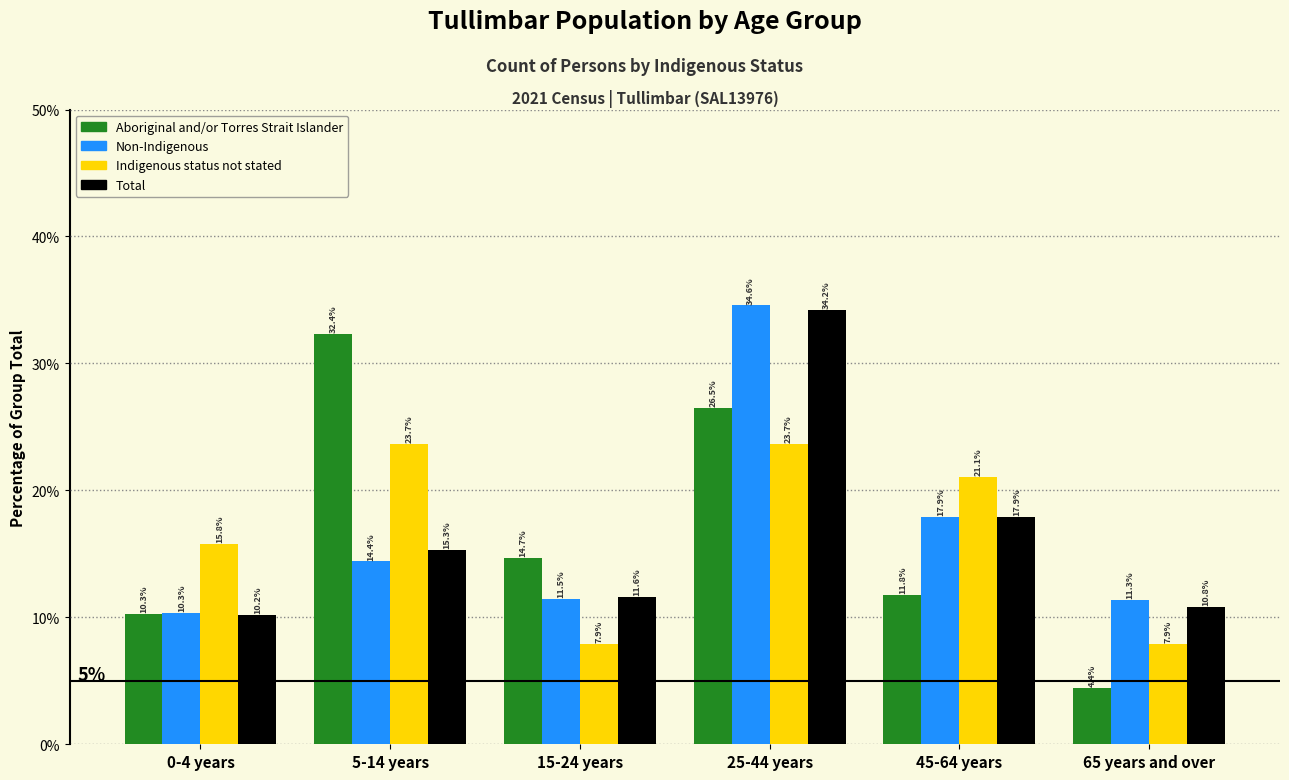

Reading left to right, list all the values displayed in this chart.

Aboriginal and/or Torres Strait Islander: 0-4 years=10.3	5-14 years=32.4	15-24 years=14.7	25-44 years=26.5	45-64 years=11.8	65 years and over=4.4
Non-Indigenous: 0-4 years=10.3	5-14 years=14.4	15-24 years=11.5	25-44 years=34.6	45-64 years=17.9	65 years and over=11.3
Indigenous status not stated: 0-4 years=15.8	5-14 years=23.7	15-24 years=7.9	25-44 years=23.7	45-64 years=21.1	65 years and over=7.9
Total: 0-4 years=10.2	5-14 years=15.3	15-24 years=11.6	25-44 years=34.2	45-64 years=17.9	65 years and over=10.8